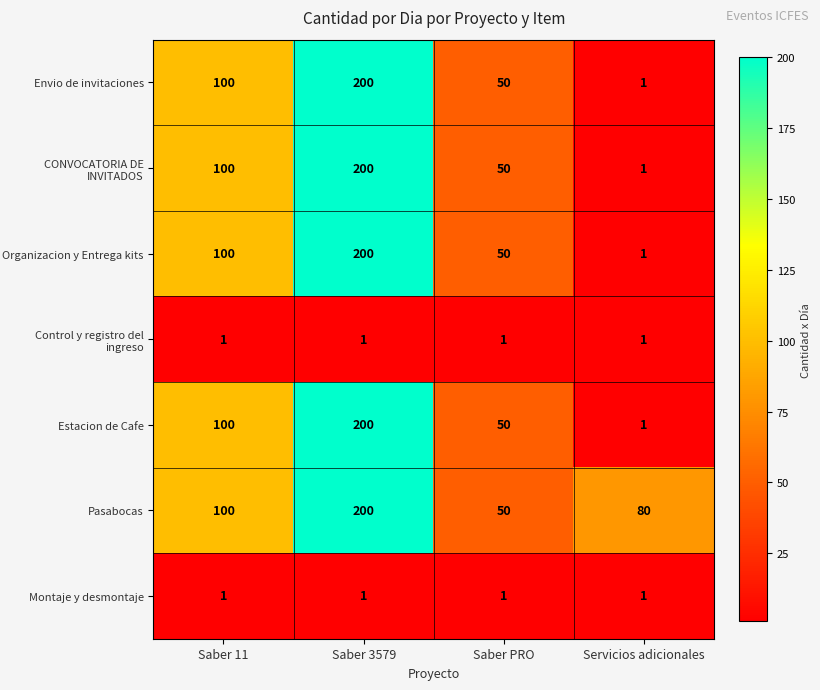

Reading left to right, extract all data points from this chart.

Envio de invitaciones: 100	200	50	1
CONVOCATORIA DE INVITADOS: 100	200	50	1
Organizacion y Entrega kits: 100	200	50	1
Control y registro del ingreso: 1	1	1	1
Estacion de Cafe: 100	200	50	1
Pasabocas: 100	200	50	80
Montaje y desmontaje: 1	1	1	1